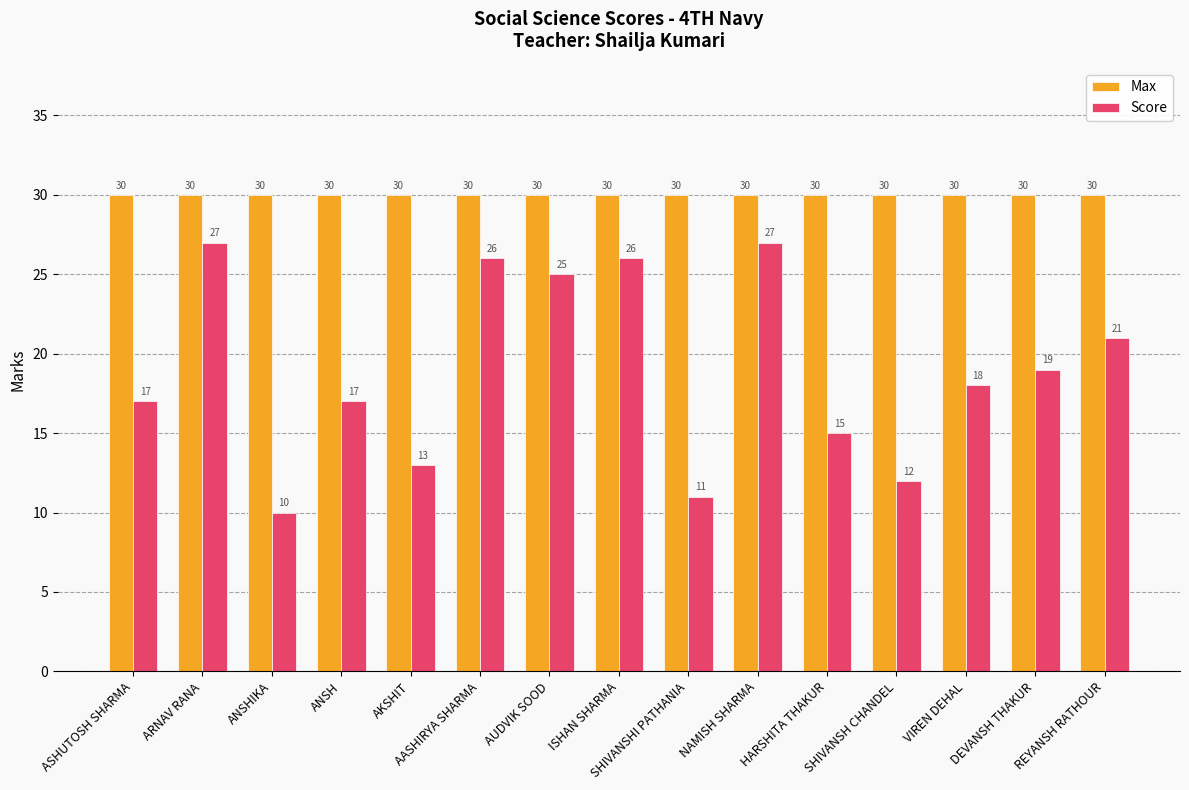

What is the minimum value shown in the chart?

10